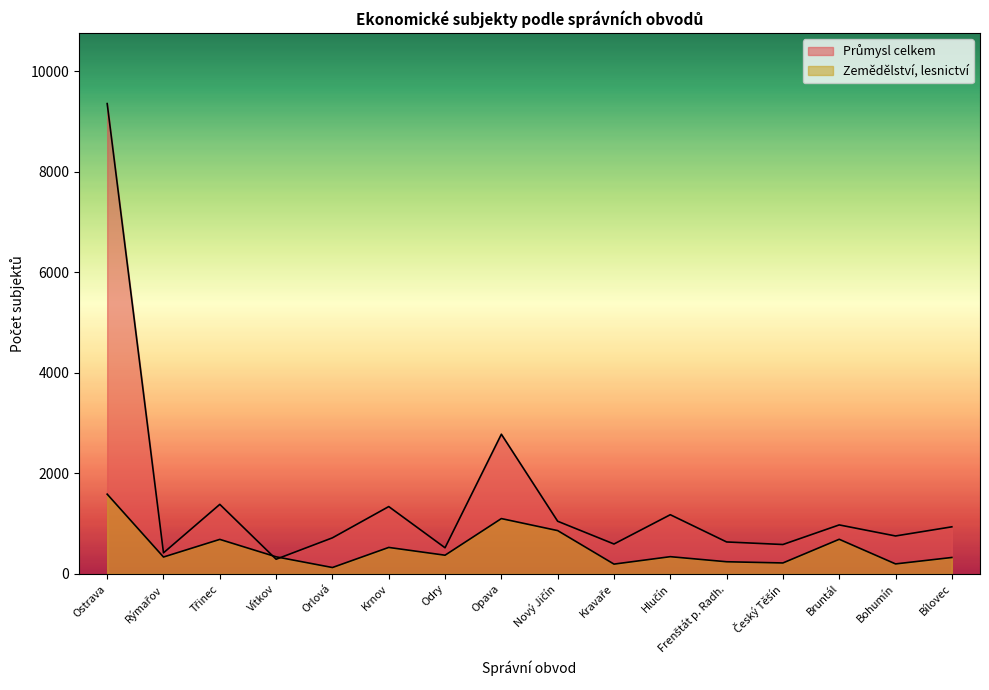

In Zemědělství, lesnictví, how many points are lower than both neighbors (excluding endpoints)?

6